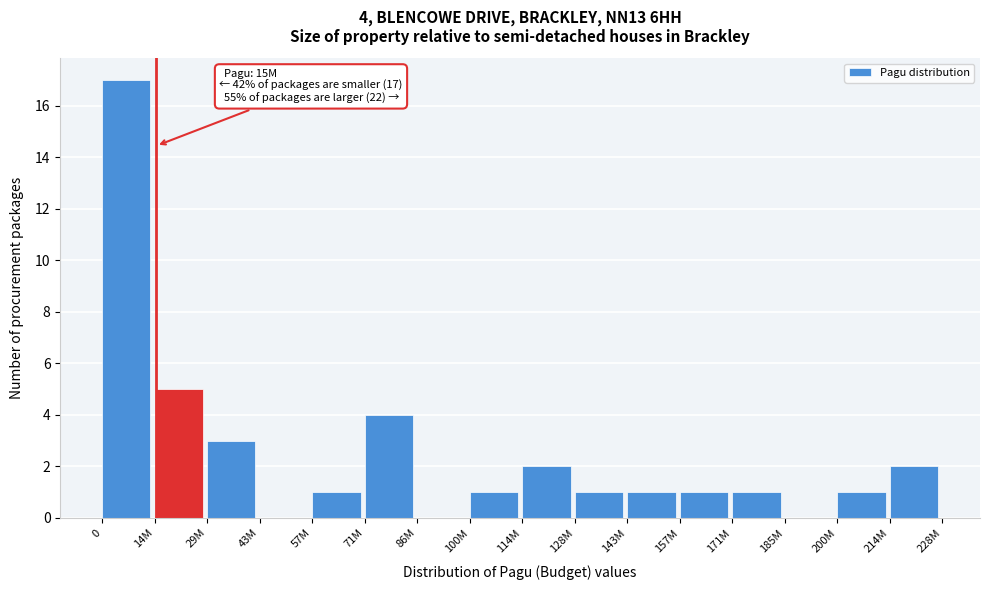

Reading left to right, what are all the values shown in this chart?

0=17	14M=5	29M=3	43M=0	57M=1	71M=4	86M=0	100M=1	114M=2	128M=1	143M=1	157M=1	171M=1	185M=0	200M=1	214M=2